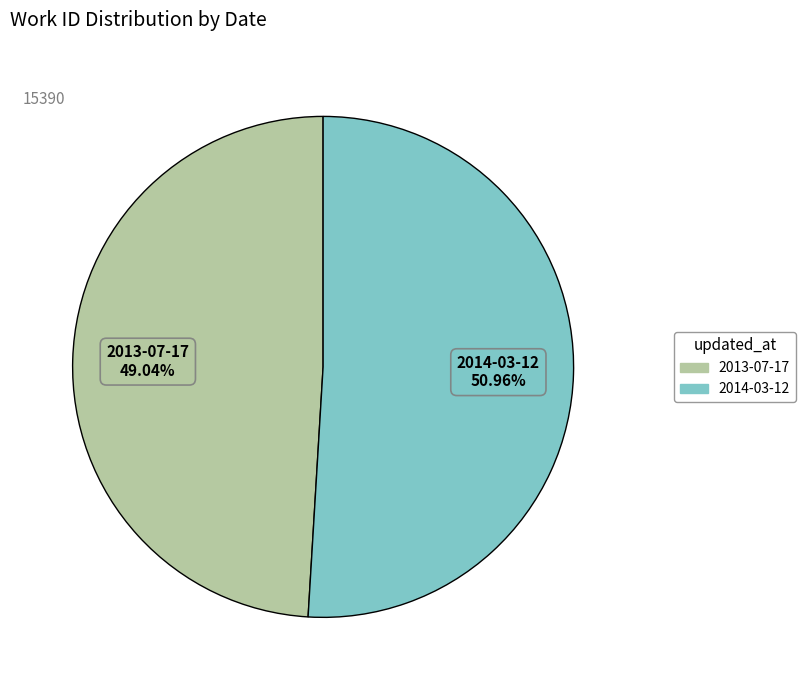

Rank the categories by value from lowest to highest.

2013-07-17, 2014-03-12